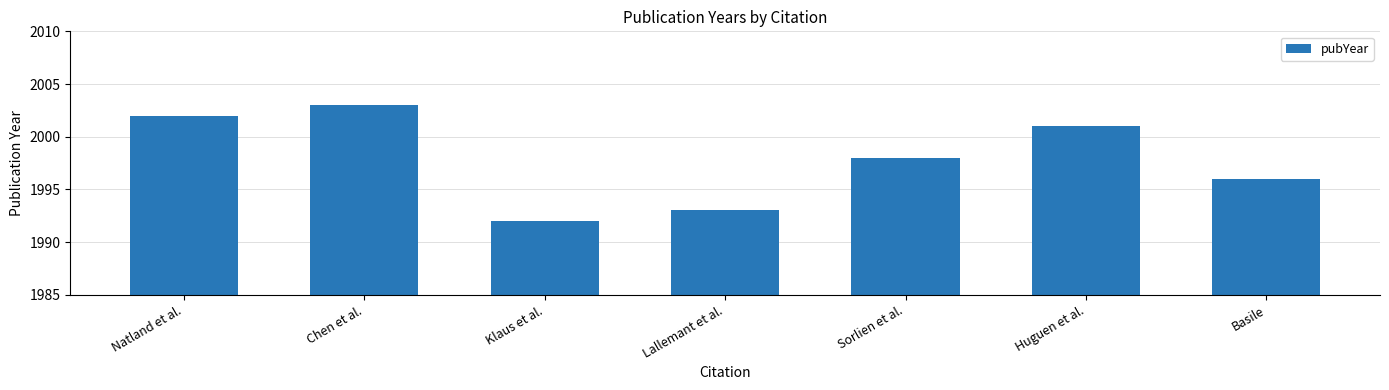

What is the label of the 3rd bar from the left?

Klaus et al.